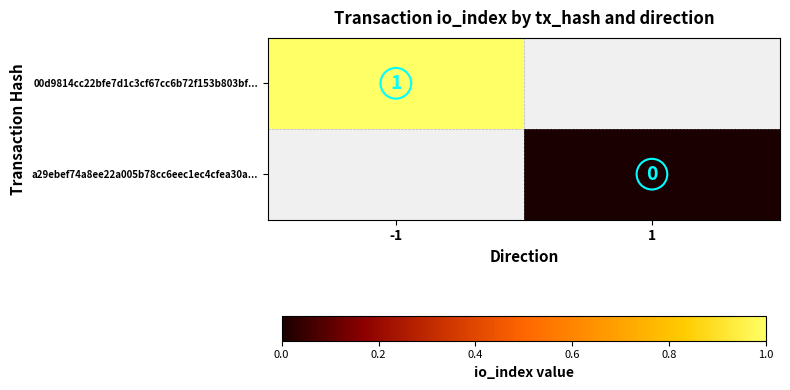

True or false: 00d9814cc22bfe7d1c3cf67cc6b72f153b803bf... has a value of 2 at -1.

False